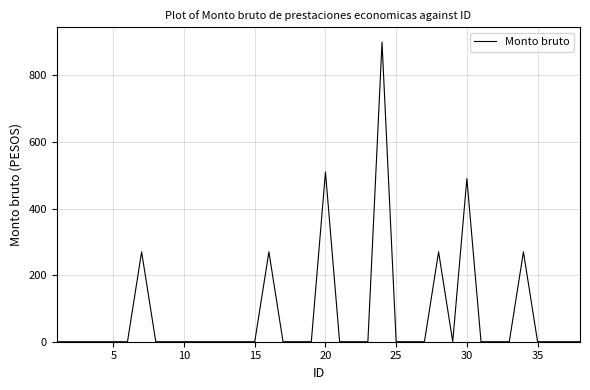

Reading right to left, extract all data points from this chart.

0	0	0	0	270	0	0	0	490	0	270	0	0	0	900	0	0	0	510	0	0	0	270	0	0	0	0	0	0	0	0	270	0	0	0	0	0	0